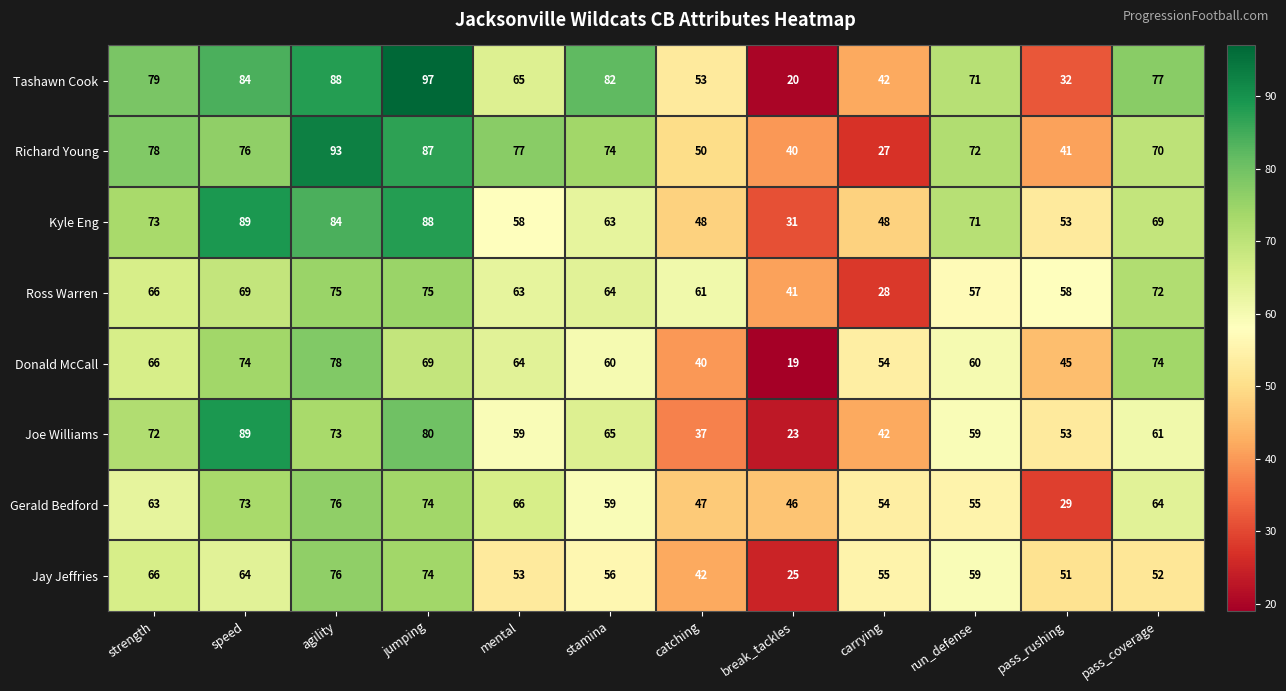

At which category is the sum across all series the highest?

jumping